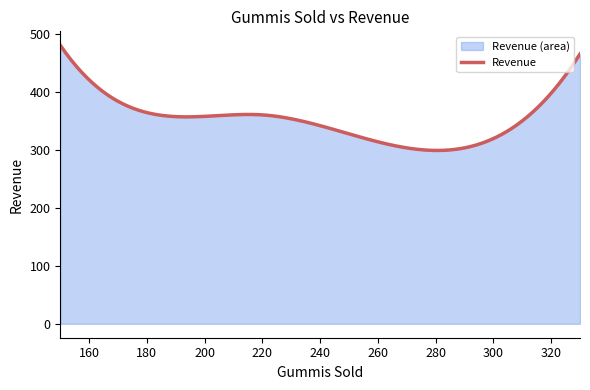

What is the value of the 2nd point from the left?

357